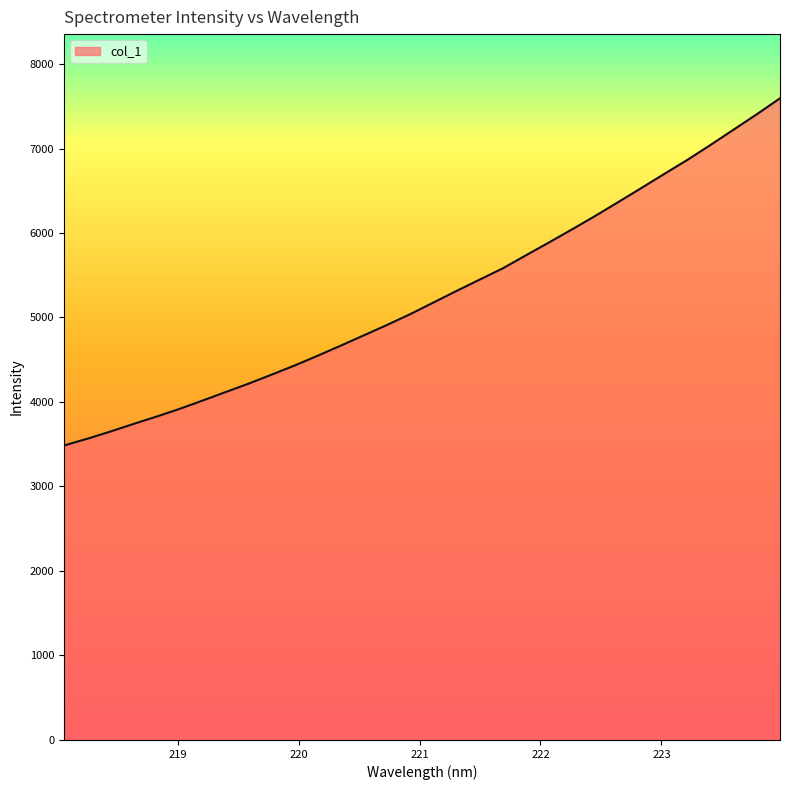

What is the minimum value shown in the chart?

3485.2